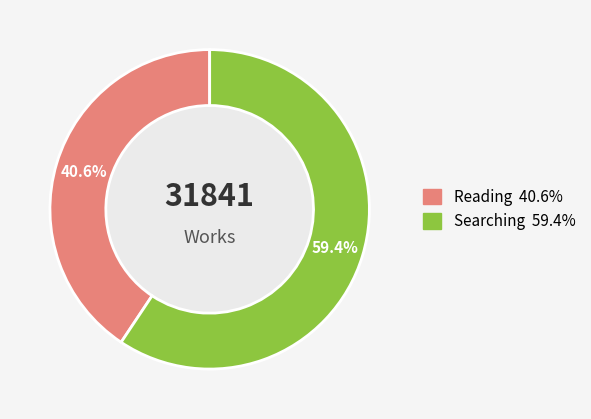

To the nearest percent, what is the difference between the largest and smallest slice percentages?

19%